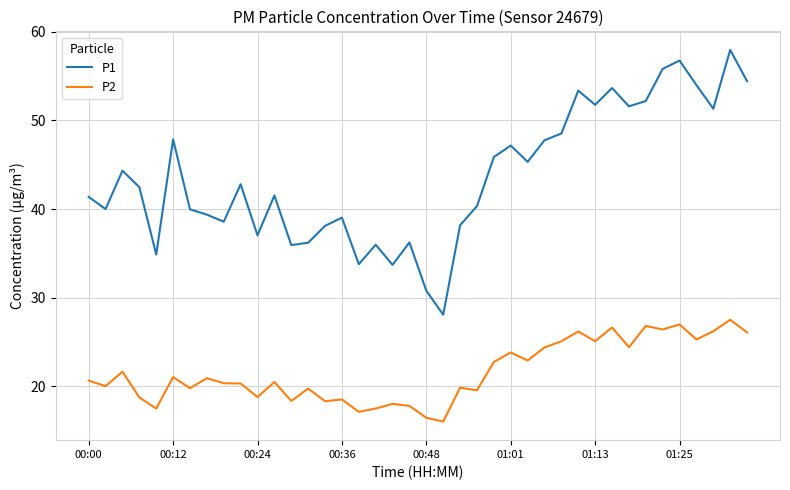

In P1, how many points are higher than both neighbors (excluding endpoints)?

12